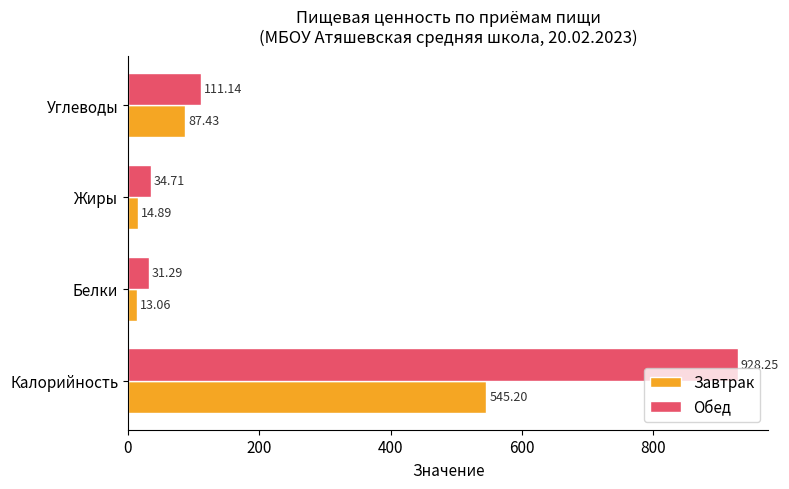

What is the lowest value of the Обед series?

31.3